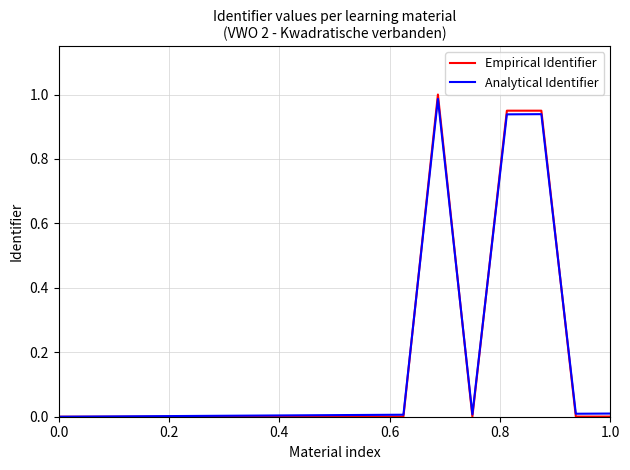

Which series has the largest range (max minus min)?

Empirical Identifier